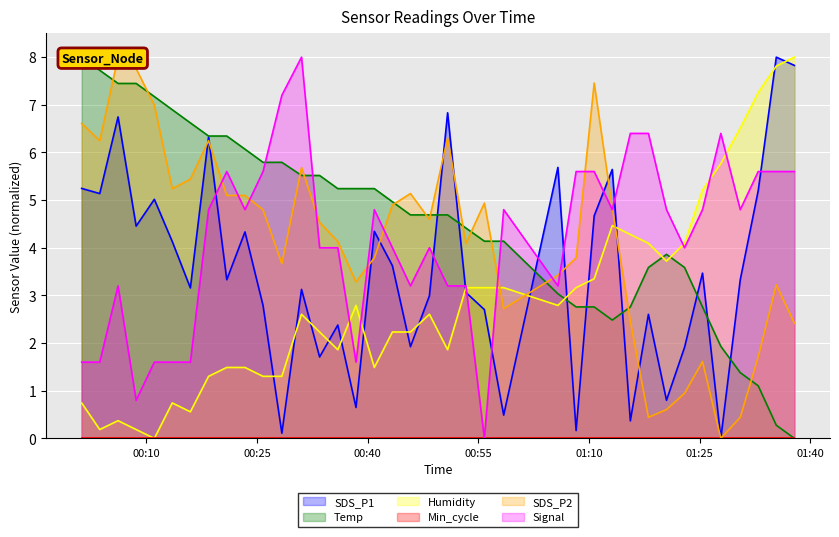

What is the difference between the SDS_P2 values at 2021/03/20 01:10:43 and 2021/03/20 00:58:27?

4.7